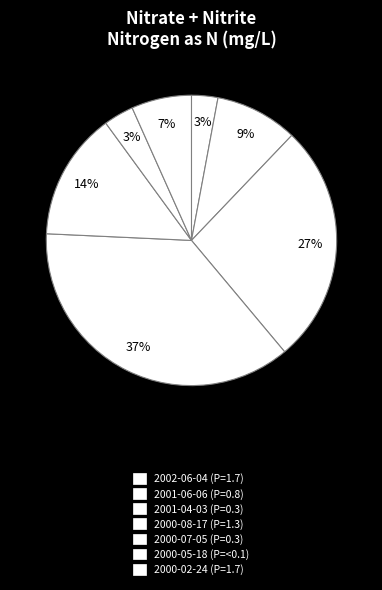

How many slices are in this pie chart?

7